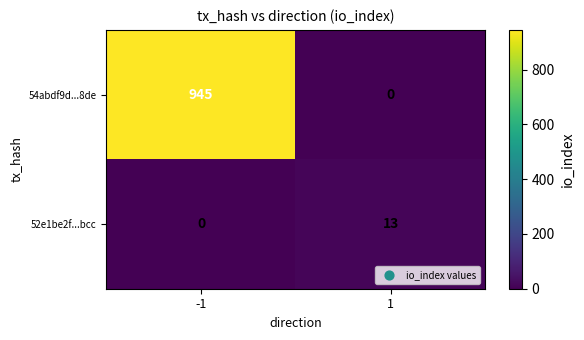

What is the sum of the 52e1be2f...bcc values at -1 and 1?

13